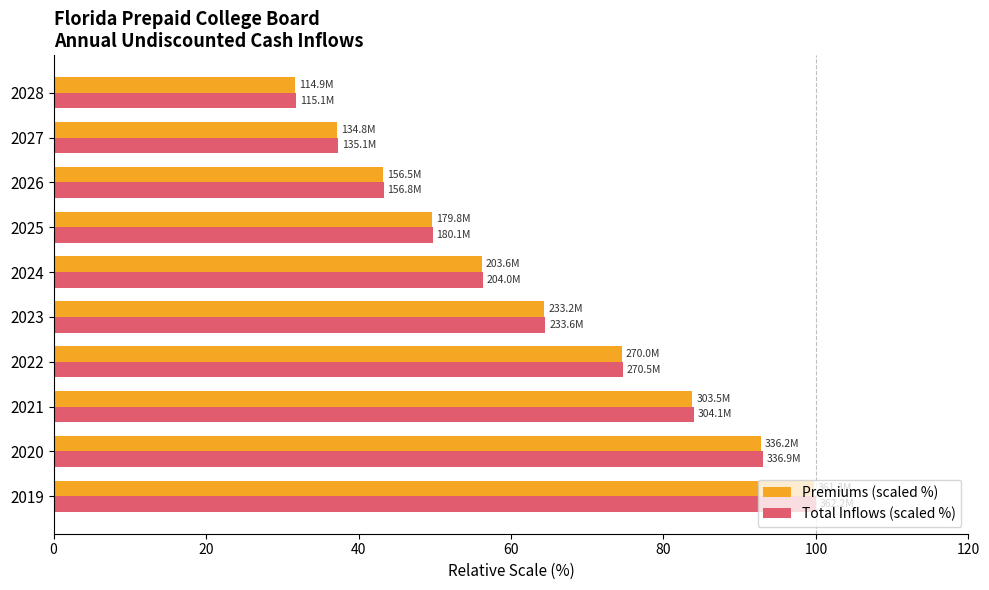

What is the difference between the maximum and second lowest values in the Total Inflows (scaled %) series?

62.7